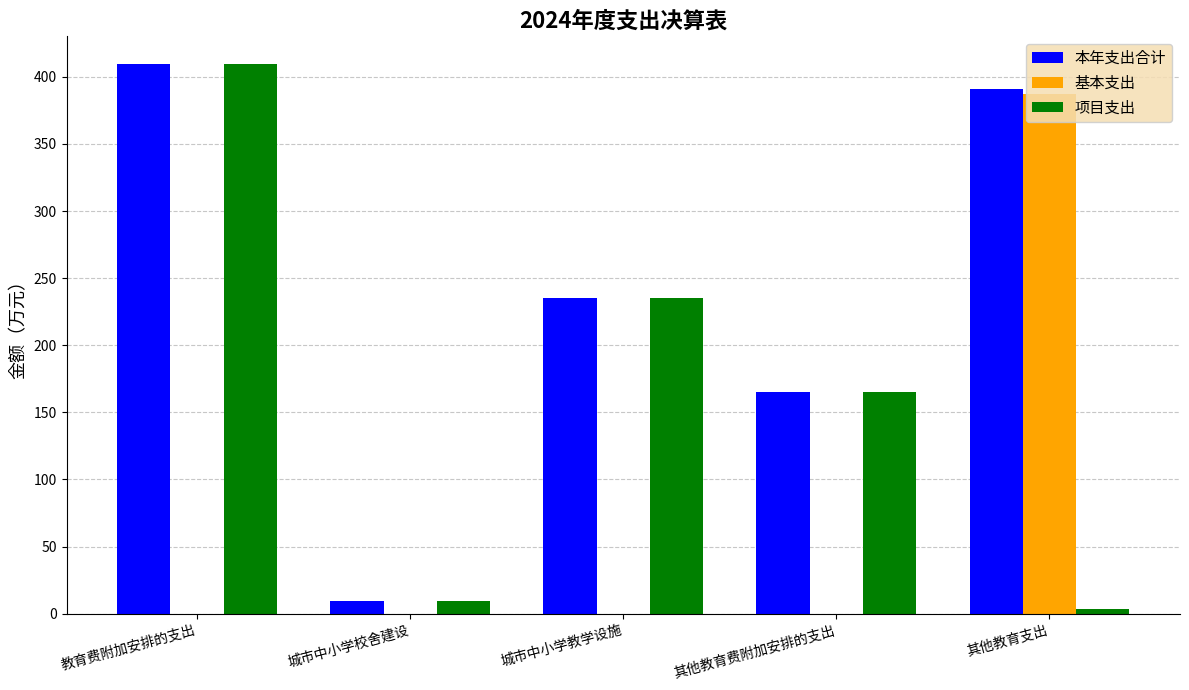

Reading right to left, list all the values displayed in this chart.

本年支出合计: 其他教育支出=390.6	其他教育费附加安排的支出=165.5	城市中小学教学设施=235.1	城市中小学校舍建设=9.1	教育费附加安排的支出=409.7
基本支出: 其他教育支出=386.9	其他教育费附加安排的支出=0.0	城市中小学教学设施=0.0	城市中小学校舍建设=0.0	教育费附加安排的支出=0.0
项目支出: 其他教育支出=3.8	其他教育费附加安排的支出=165.5	城市中小学教学设施=235.1	城市中小学校舍建设=9.1	教育费附加安排的支出=409.7